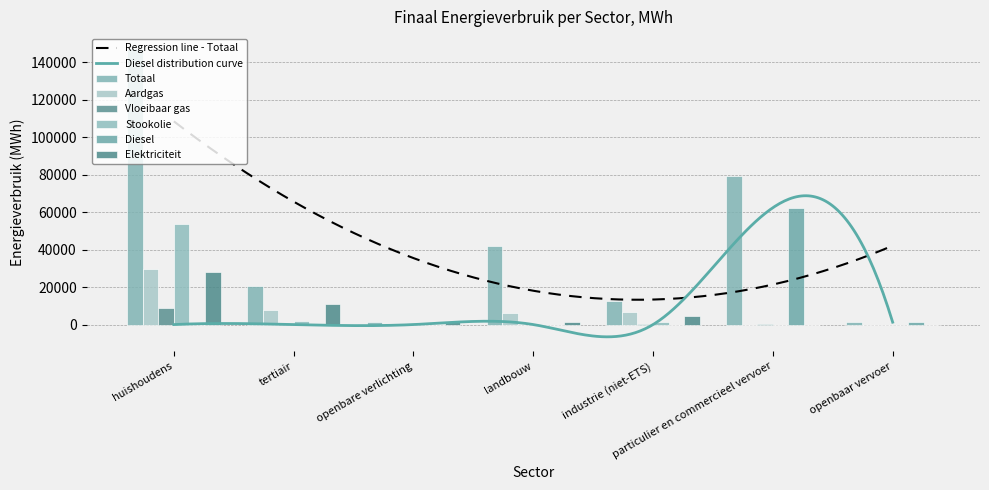

Is the value of Stookolie at tertiair greater than the value of Vloeibaar gas at openbare verlichting?

Yes